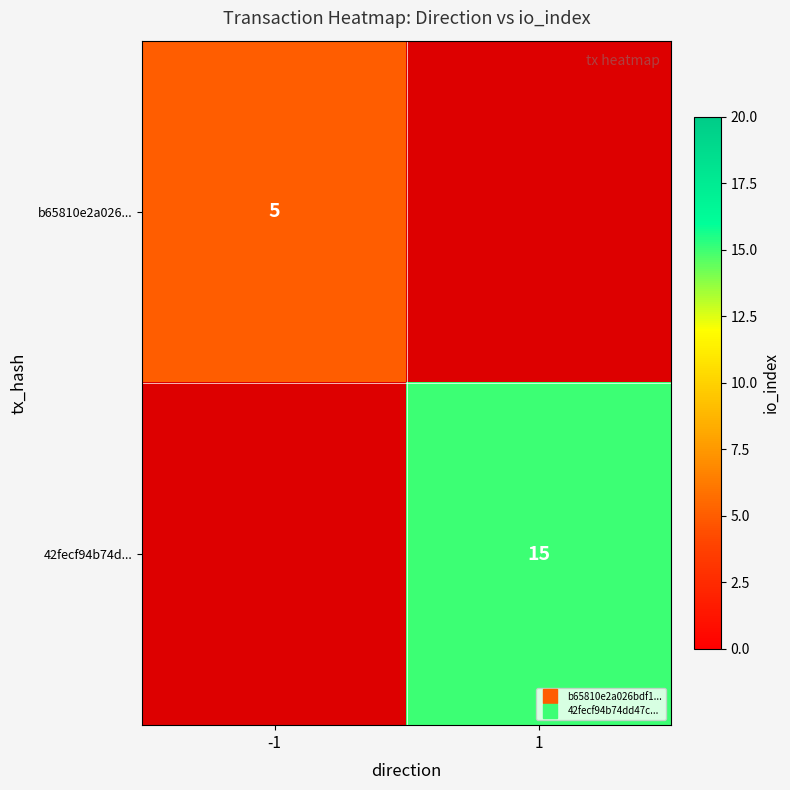

Which label corresponds to the smallest value in the chart?

-1